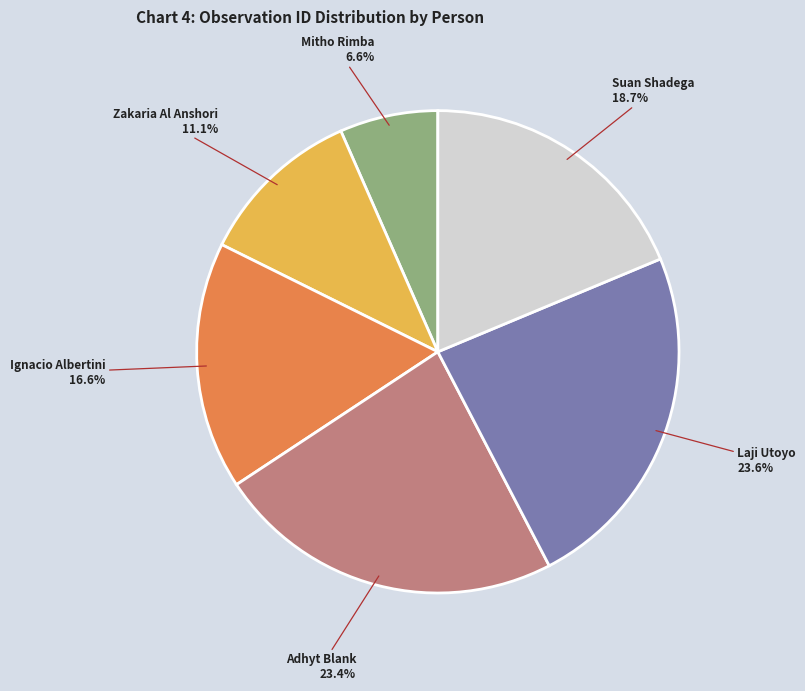

To the nearest percent, what portion does Mitho Rimba represent?

7%